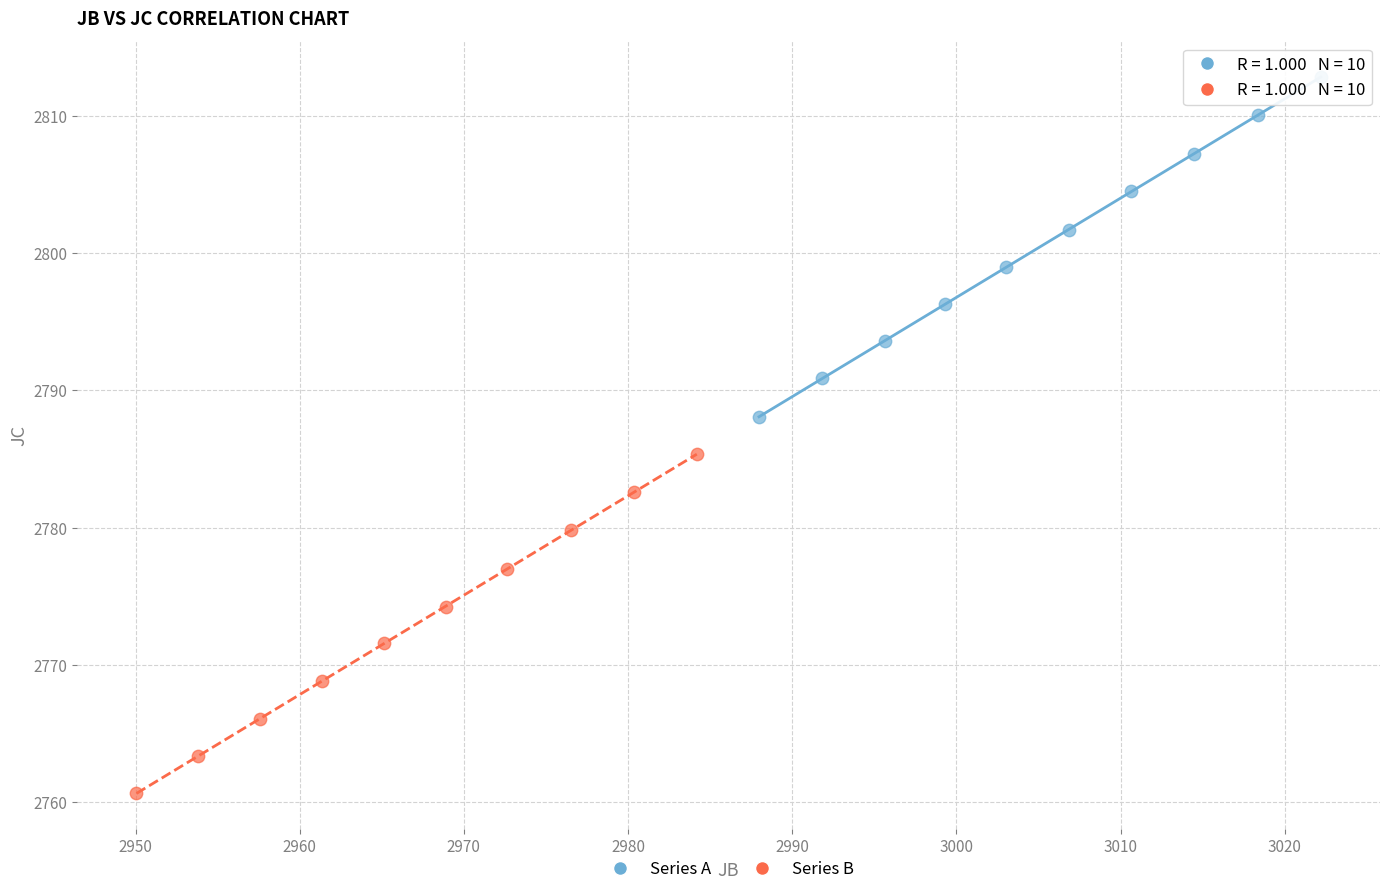

What are all the series names shown in the legend?

Series A, Series B